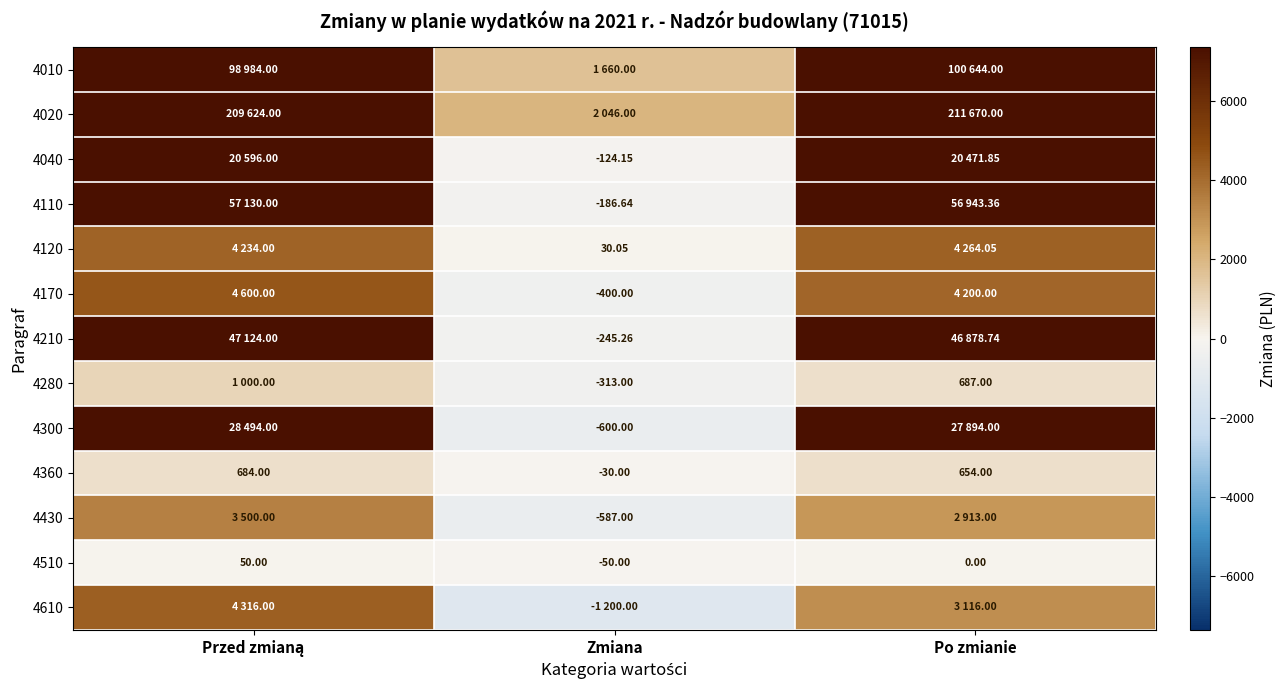

What is the difference between the maximum and minimum values in the 4040 series?

20720.2